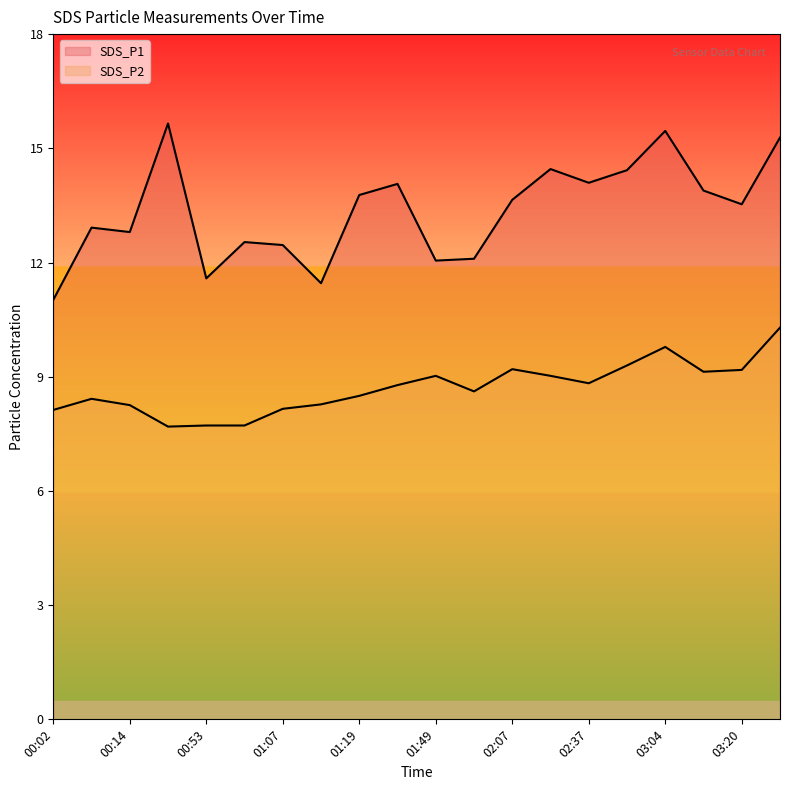

Is it true that SDS_P1 equals 12.9 at 00:57?

True